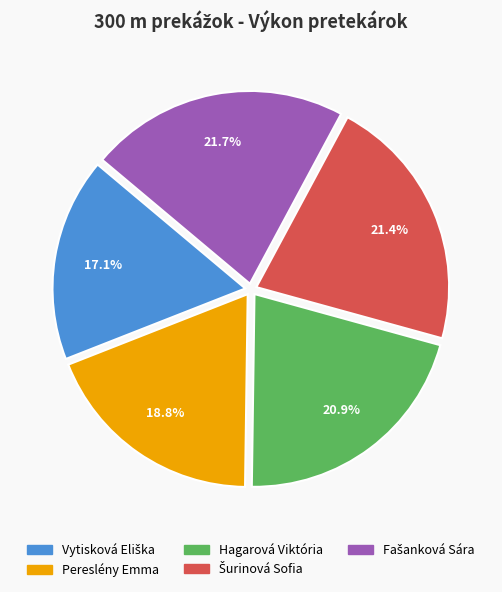

Approximately how many times larger is the value at Hagarová Viktória compared to Pereslény Emma?

1.1